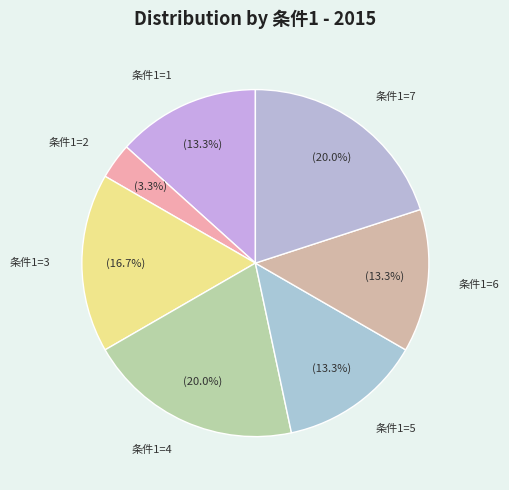

Does 条件1=1 account for over 50% of the chart?

No